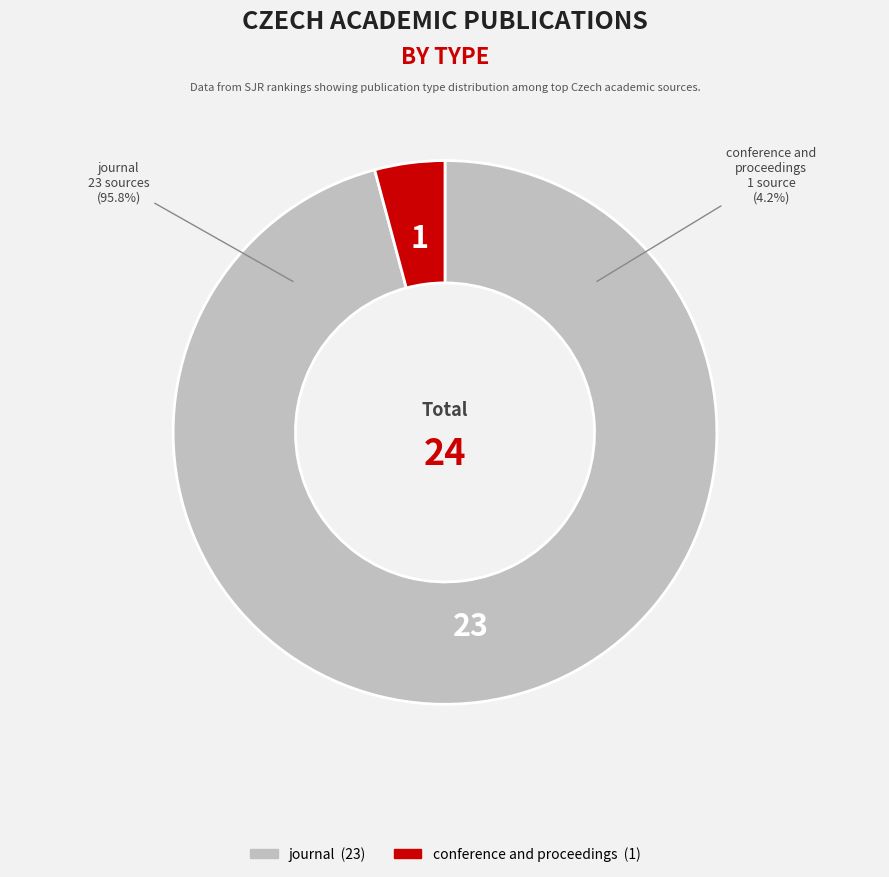

Approximately how many times larger is the value at journal compared to conference and proceedings?

23.0